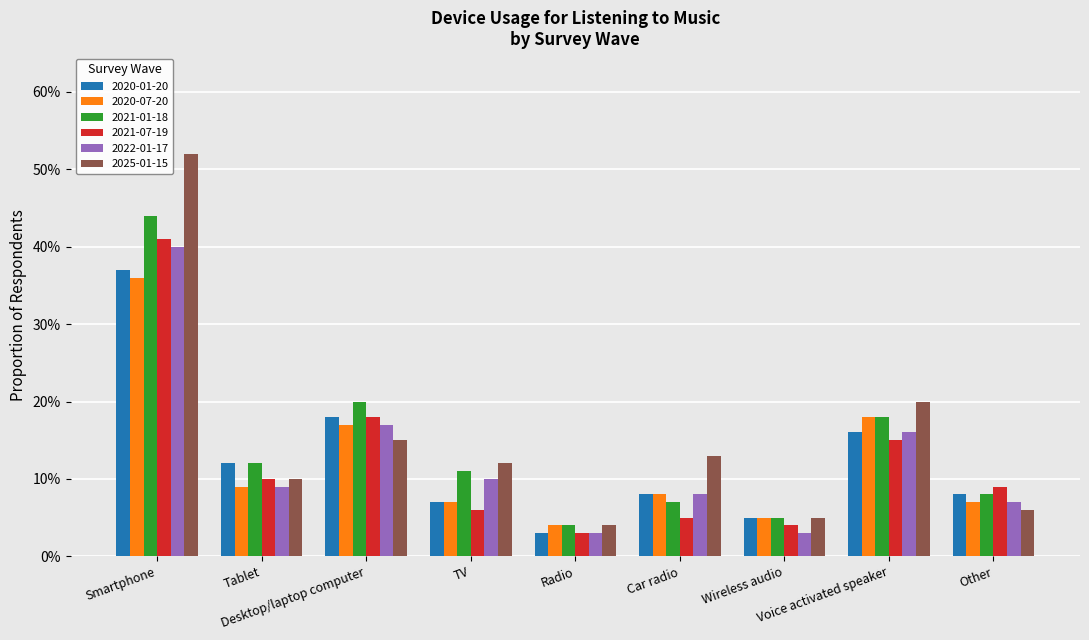

What are all the series names shown in the legend?

2020-01-20, 2020-07-20, 2021-01-18, 2021-07-19, 2022-01-17, 2025-01-15